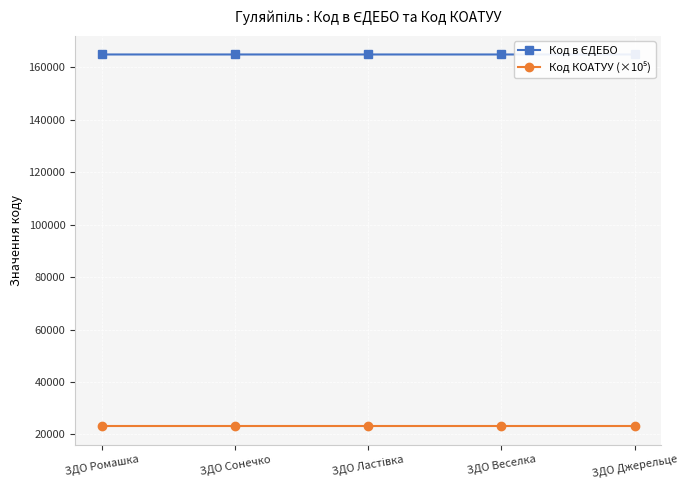

What is the maximum value shown in the chart?

164932.0